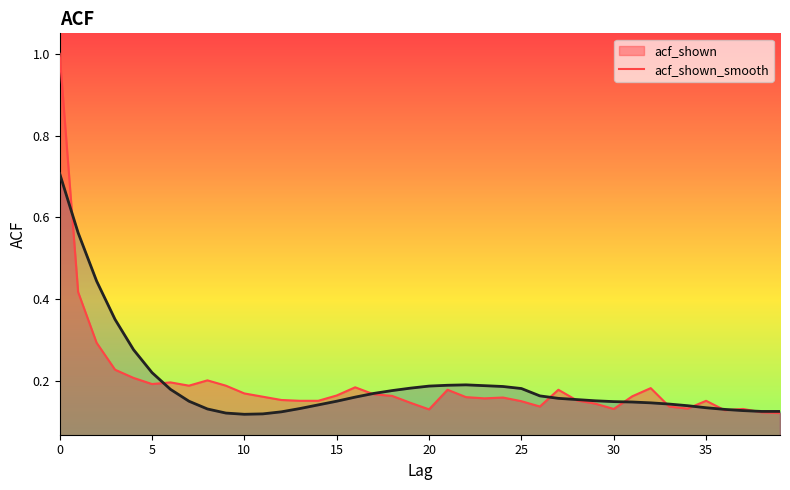

Between 14 and 37, which series saw the biggest shift?

acf_shown